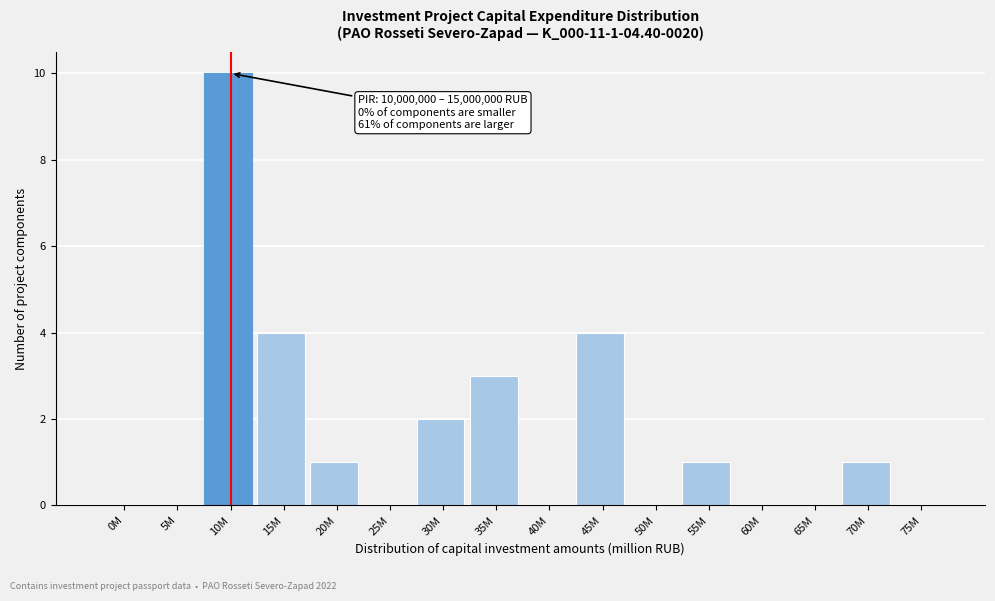

Reading right to left, transcribe all the data shown in this chart.

75M=0	70M=1	65M=0	60M=0	55M=1	50M=0	45M=4	40M=0	35M=3	30M=2	25M=0	20M=1	15M=4	10M=10	5M=0	0M=0